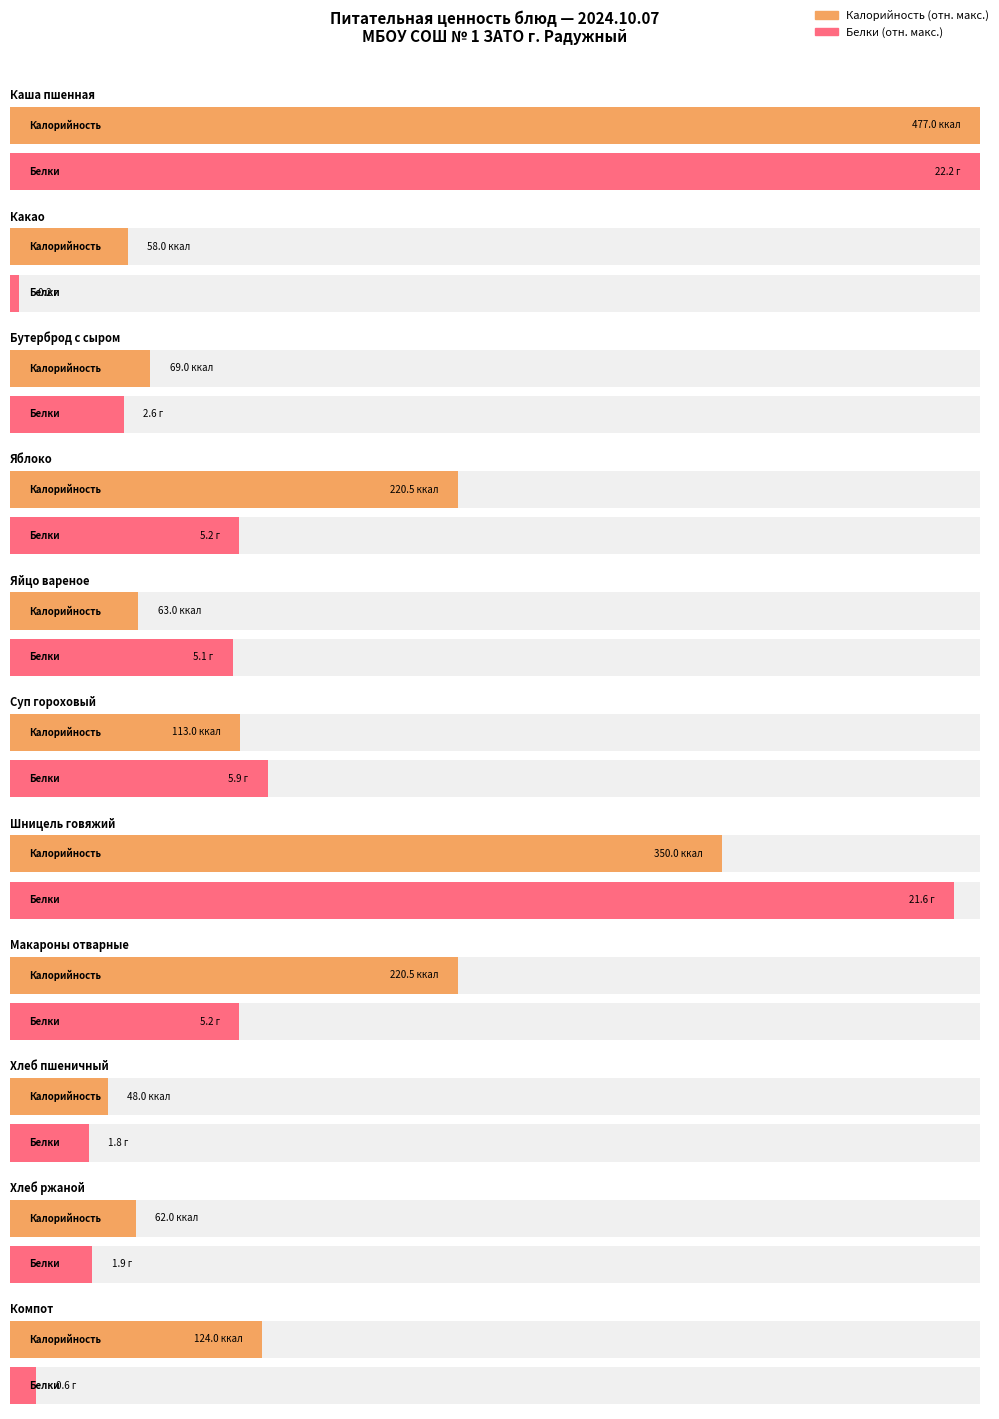

What is the sum of all Белки values?

72.4